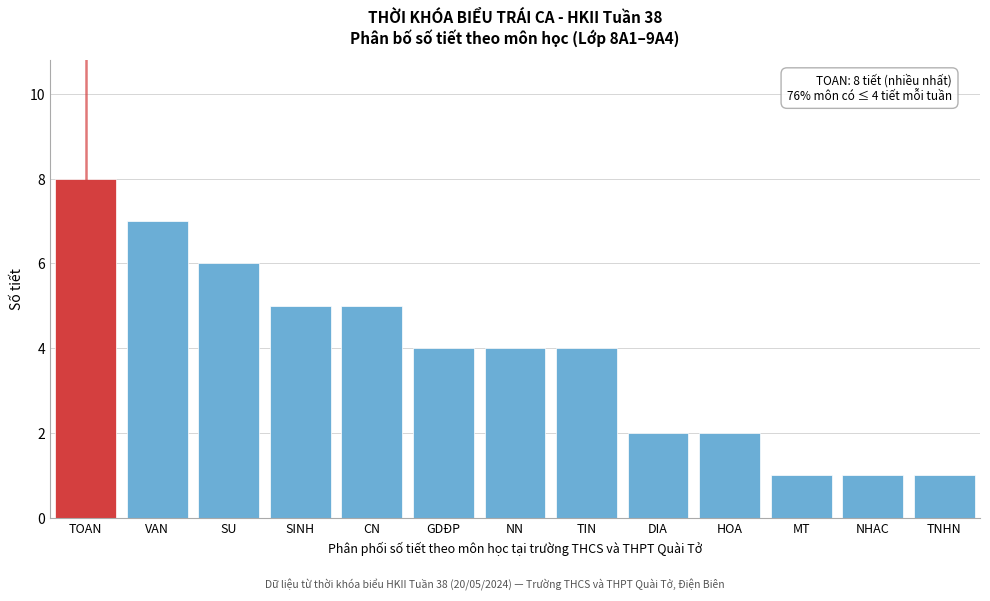

Reading right to left, list all the values displayed in this chart.

1	1	1	2	2	4	4	4	5	5	6	7	8